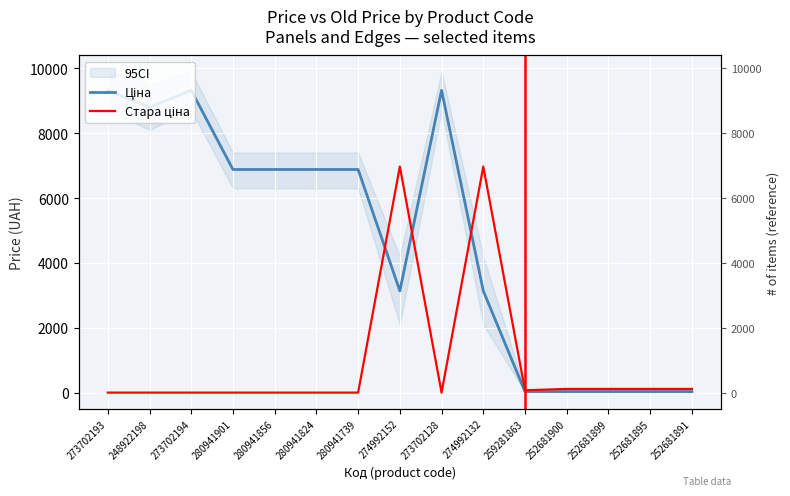

Reading left to right, extract all data points from this chart.

Ціна: 273702193=9321.4	248922198=8797.6	273702194=9321.4	280941901=6879.5	280941856=6879.5	280941824=6879.5	280941739=6879.5	274992152=3136.8	273702128=9321.4	274992132=3136.8	259281863=31.3	252681900=31.7	252681899=31.7	252681895=31.7	252681891=31.7
Стара ціна: 273702193=0.0	248922198=0.0	273702194=0.0	280941901=0.0	280941856=0.0	280941824=0.0	280941739=0.0	274992152=6970.8	273702128=0.0	274992132=6970.8	259281863=71.1	252681900=113.3	252681899=113.3	252681895=113.3	252681891=113.3